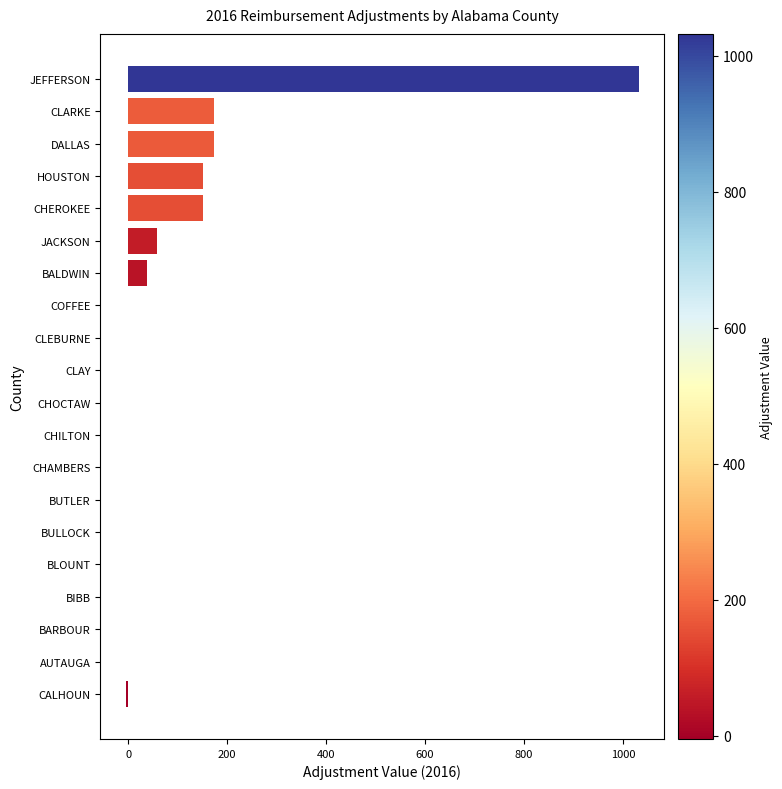

The value at JEFFERSON is 1032.2. True or false?

True